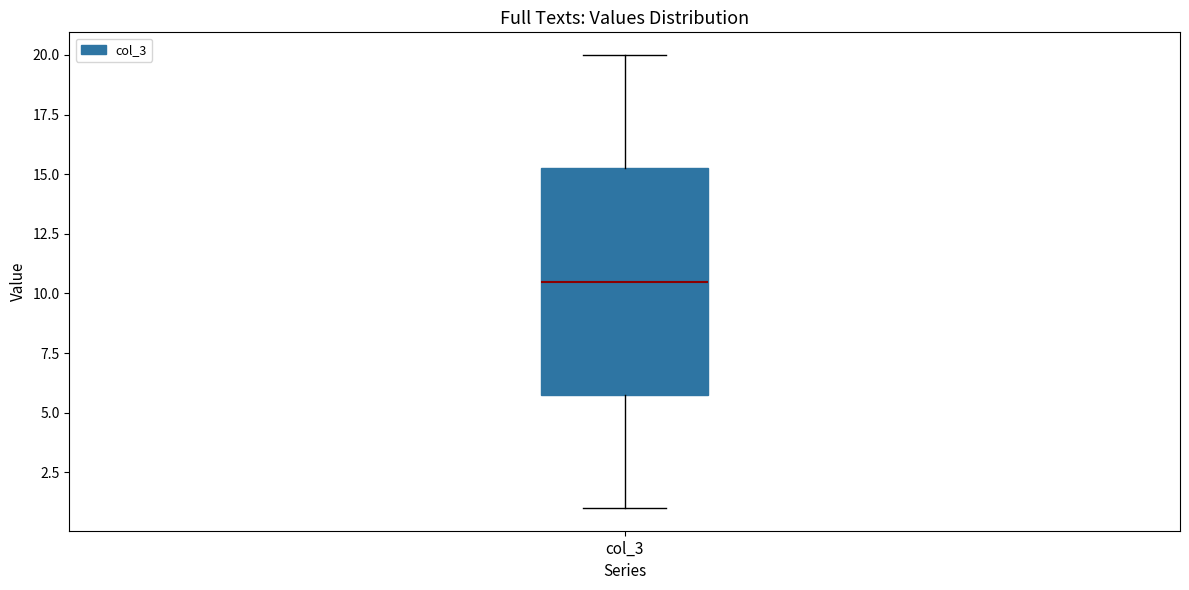

Where does the lower whisker of the box for col_3 end on the y-axis? The values are not printed on the chart, so give them approximately, as read against the axis.

1.0